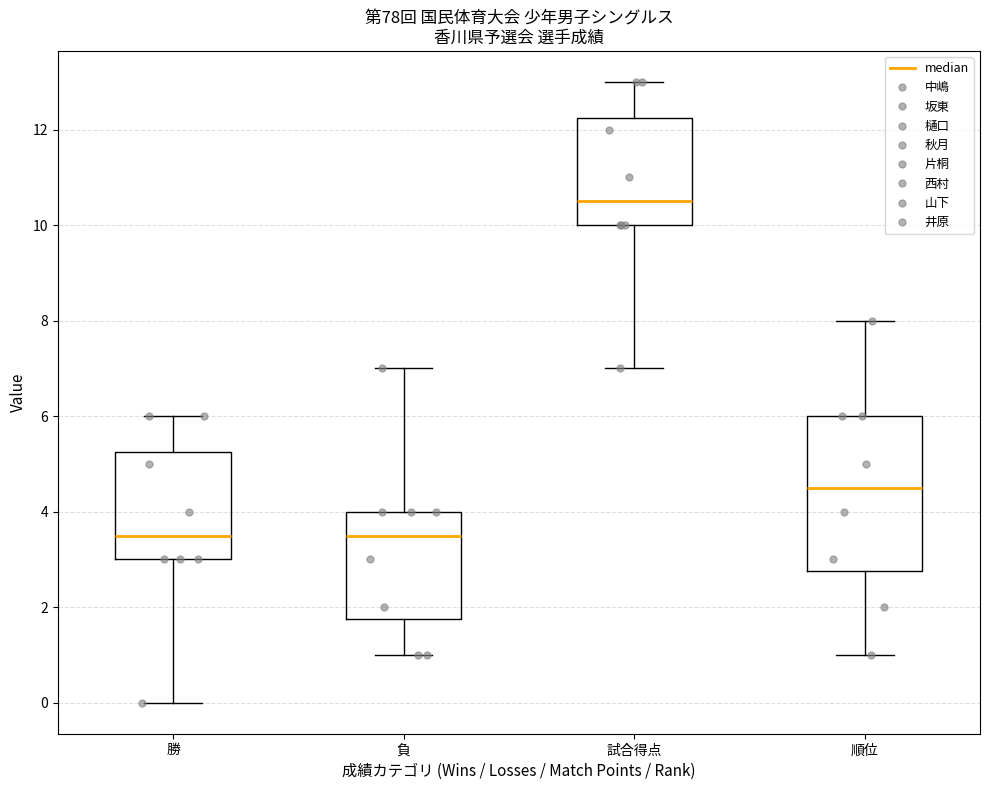

Reading left to right, transcribe this box plot: for each box, give where its median line is, the range the box spans, and where its two whiskers end, as read against the y-axis. The values are not printed on the chart, so give them approximately, as read against the axis.

勝: median 3.6, box 3.0 to 5.2, whiskers 0.0 to 6.0
負: median 3.6, box 1.8 to 4.0, whiskers 1.0 to 7.0
試合得点: median 10.6, box 10.0 to 12.2, whiskers 7.0 to 13.0
順位: median 4.6, box 2.8 to 6.0, whiskers 1.0 to 8.0